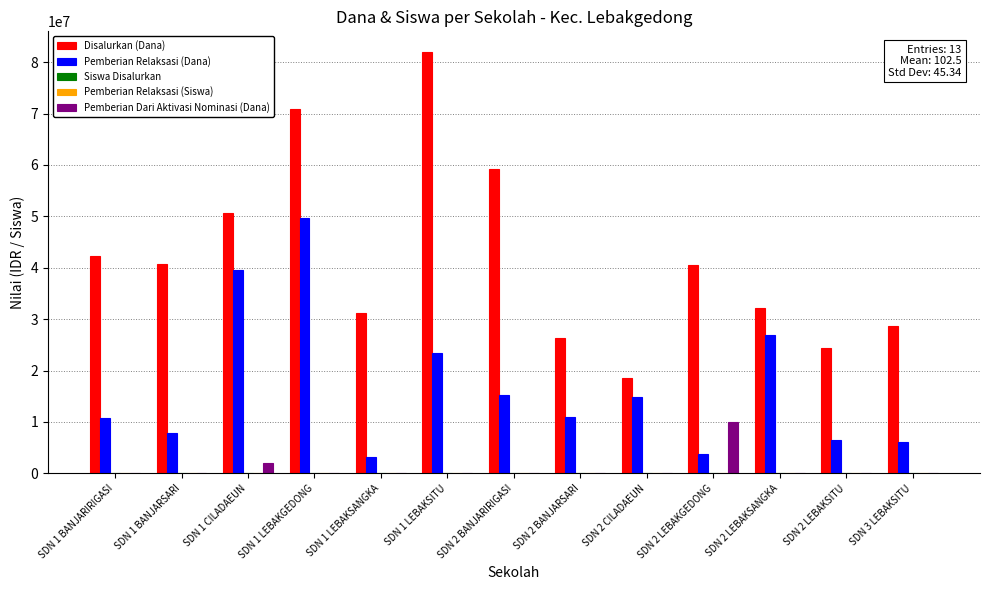

Which label corresponds to the largest value in the chart?

SDN 1 LEBAKSITU